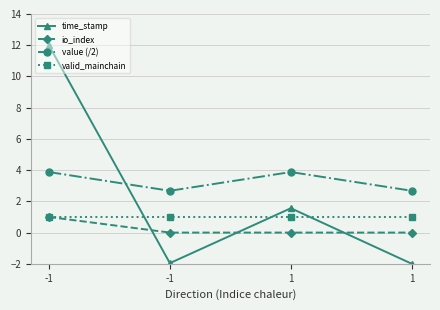

List the series in order of their peak value, highest first.

time_stamp, value (/2), io_index, valid_mainchain